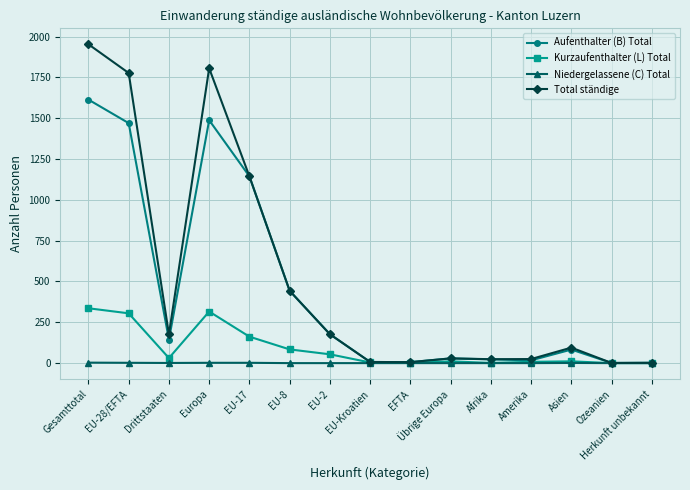

Read the Total ständige value at Asien, to the nearest 100.

100